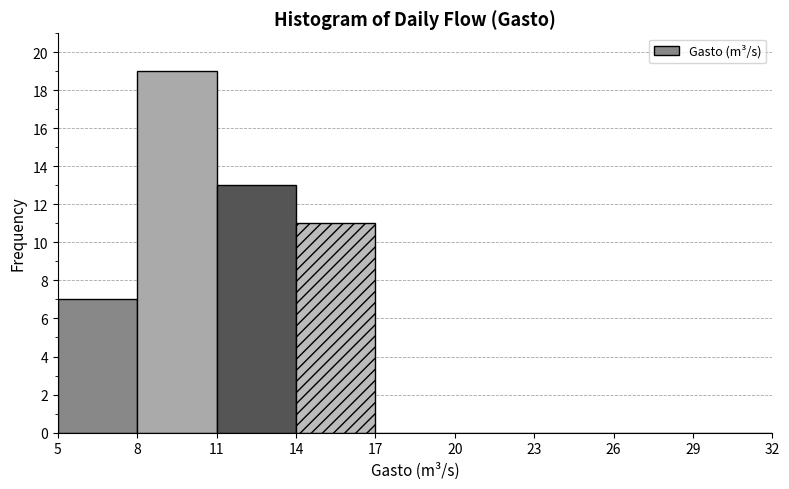

Reading left to right, transcribe this chart: for each bar, give the range it covers on the x-axis and its height. The values are not printed on the chart, so give them approximately, as read against the axis.

5 to 8: 7
8 to 11: 19
11 to 14: 13
14 to 17: 11
17 to 20: 0
20 to 23: 0
23 to 26: 0
26 to 29: 0
29 to 32: 0